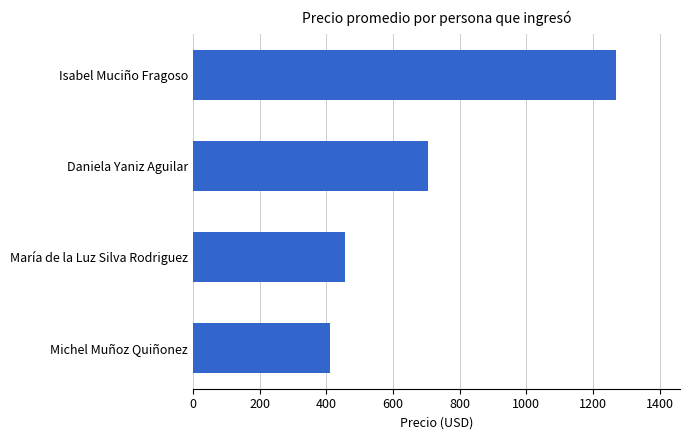

What is the ratio of the value at Isabel Muciño Fragoso to the value at Michel Muñoz Quiñonez?

3.1